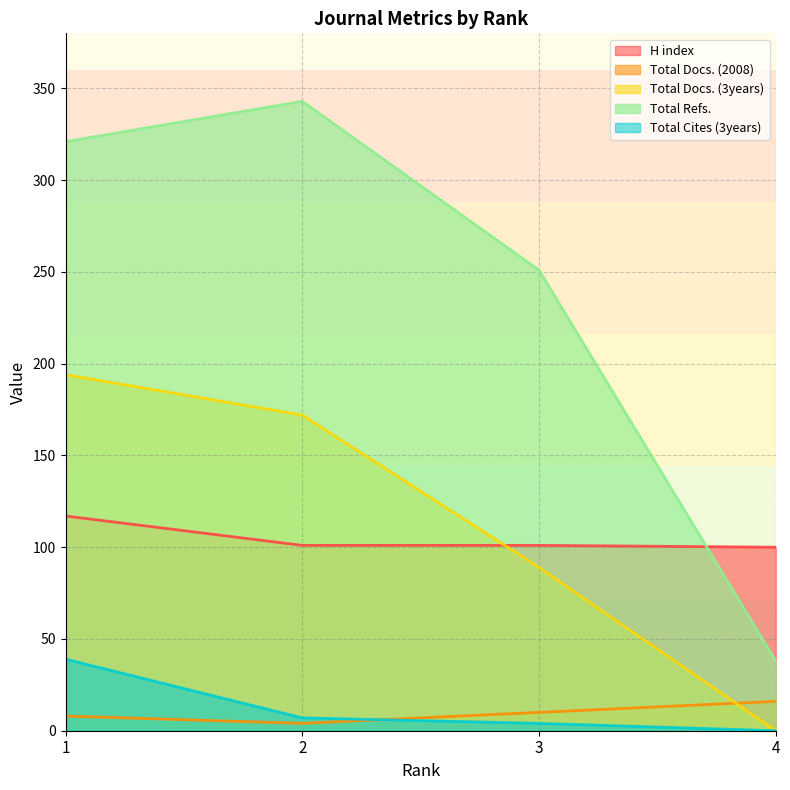

What is the value of the Total Docs. (3years) point at the 2nd from the left?

172